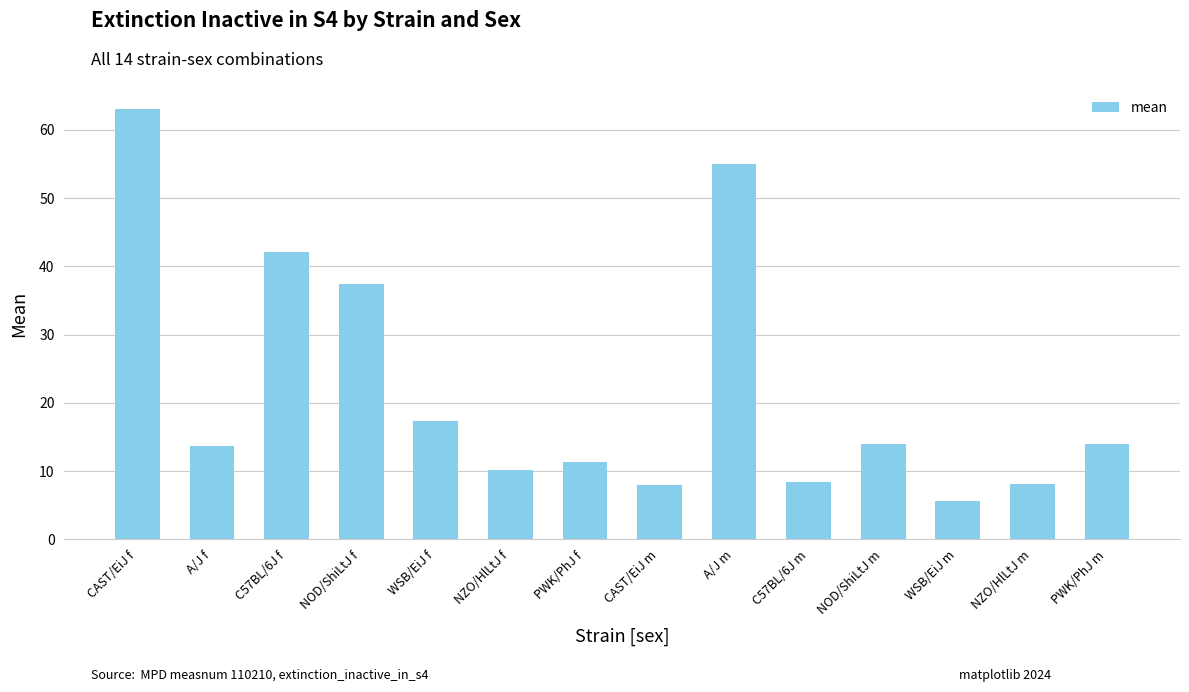

Which category has the highest value across all series?

CAST/EiJ f